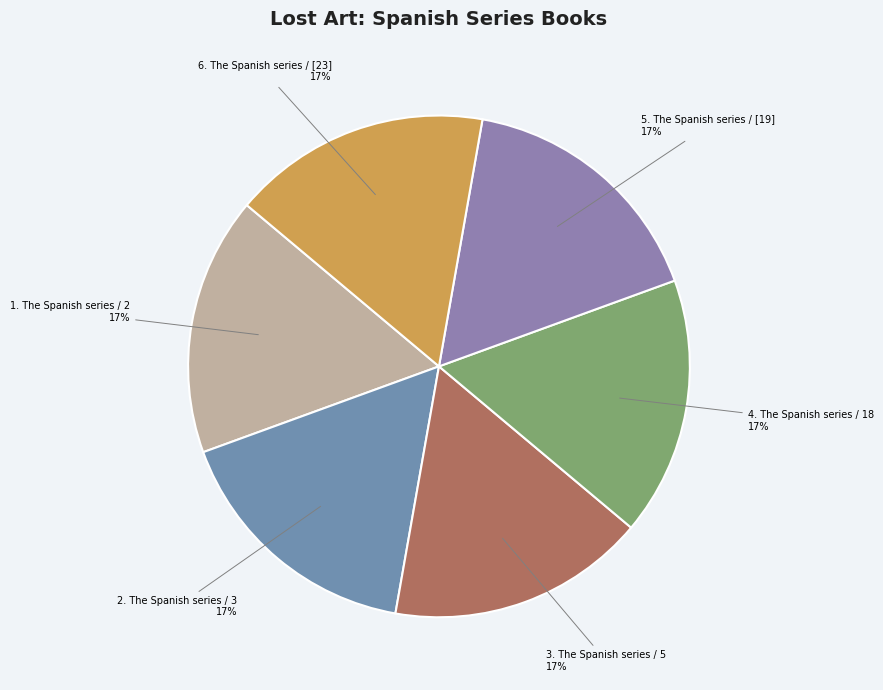

To the nearest percent, what is the average slice percentage?

17%